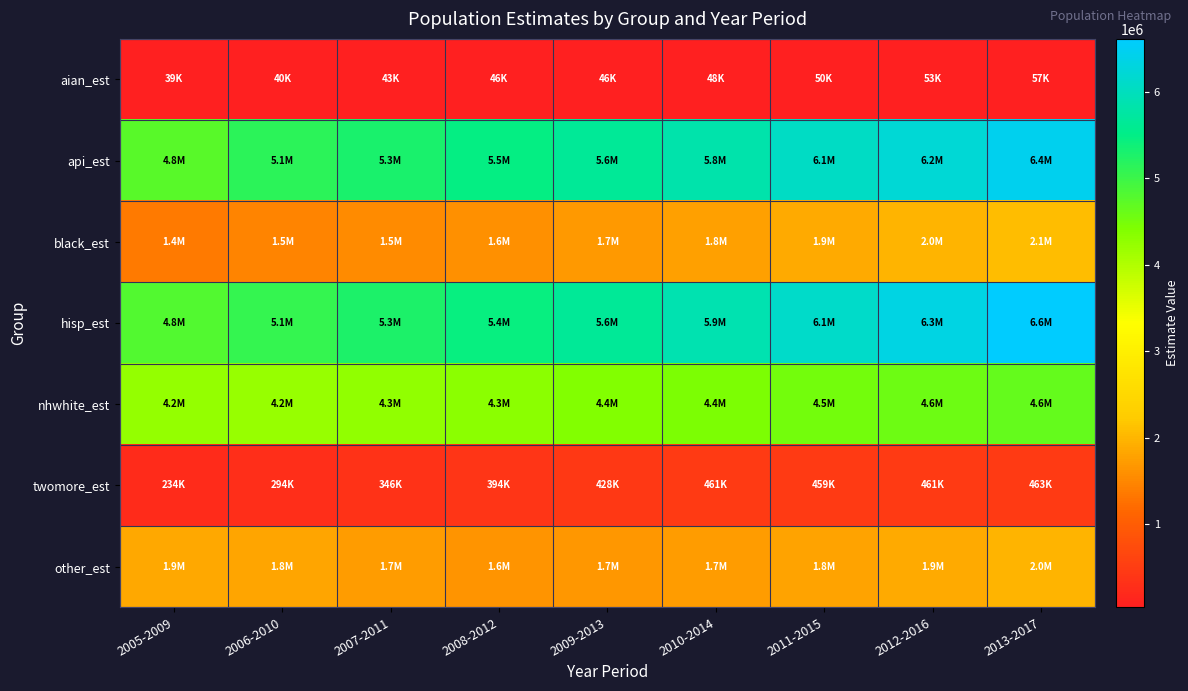

At how many categories does at least one series exceed 304976?

9